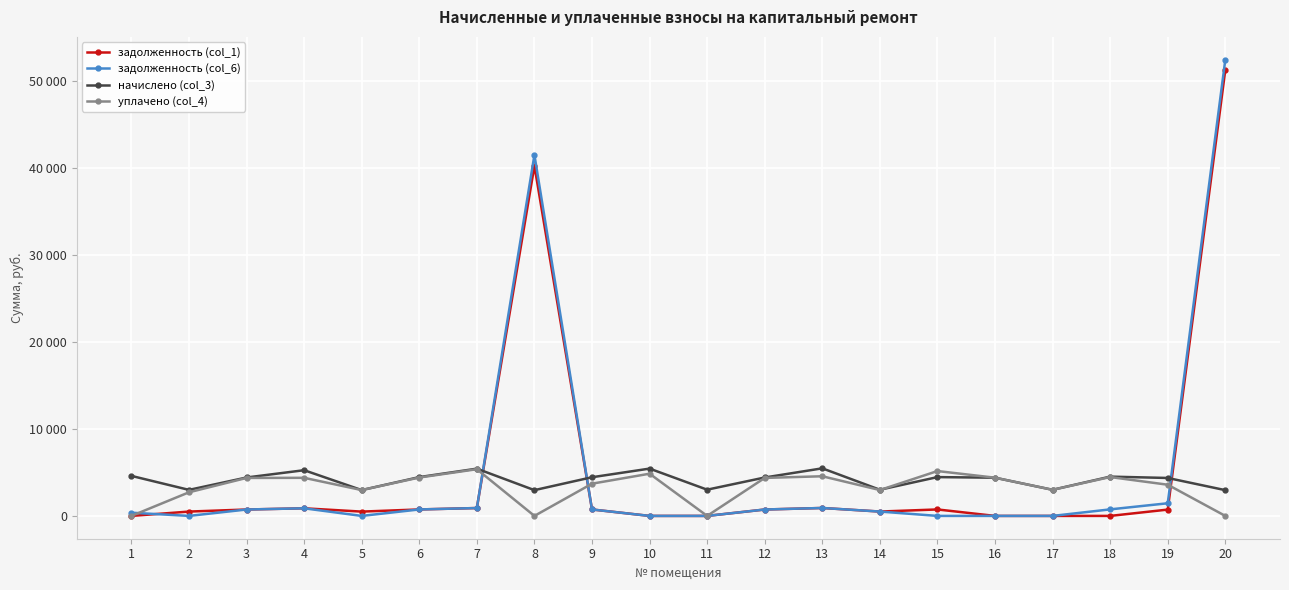

What is the difference between the задолженность (col_1) values at 7 and 20?

50393.6